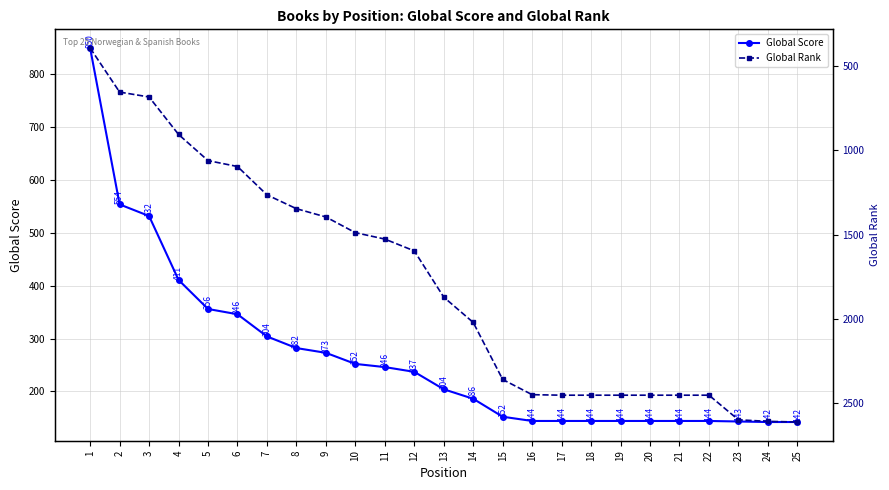

Where is Global Rank nearest to the value 1502?

10